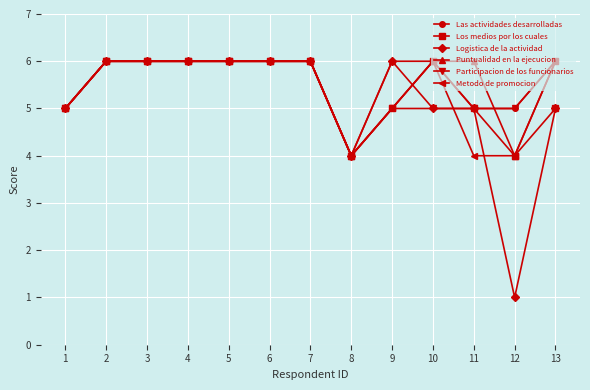

What is the spread (max minus min) of values at 11?

2